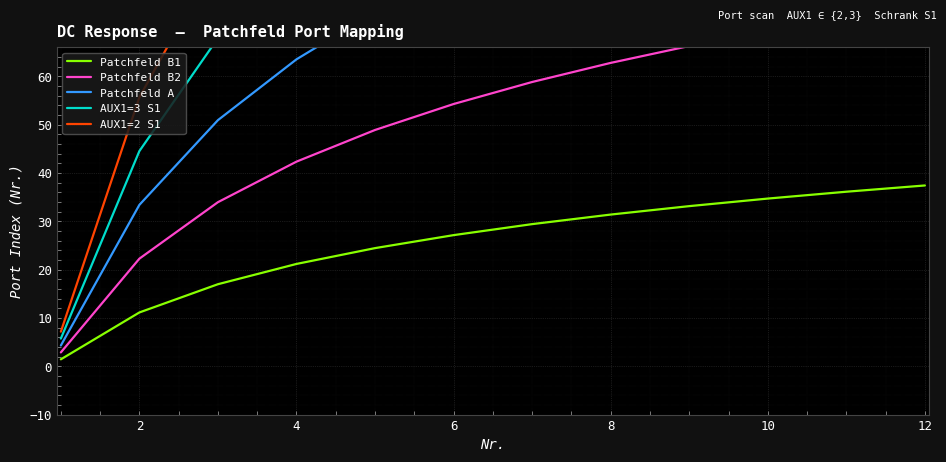

Count the number of categories in the chart.

12